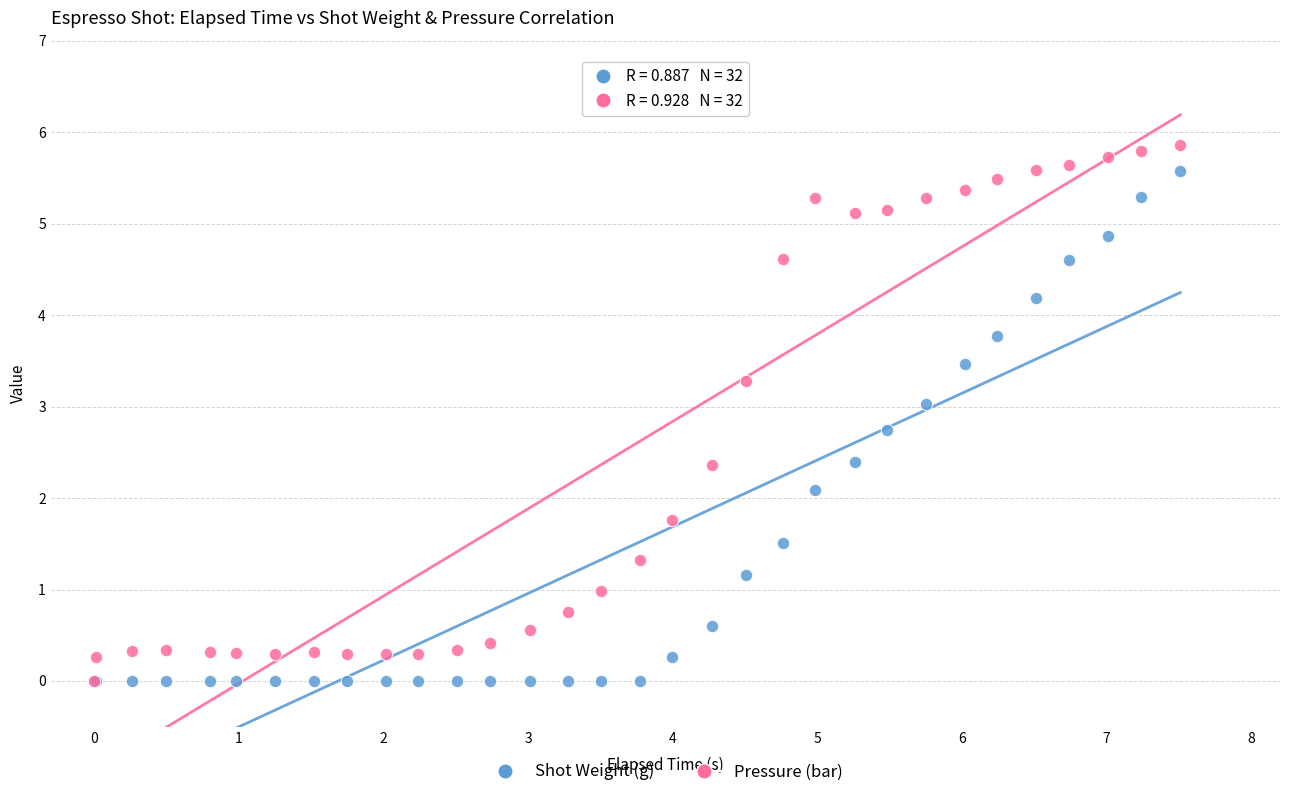

Which series reaches the maximum Y coordinate?

Pressure (bar)